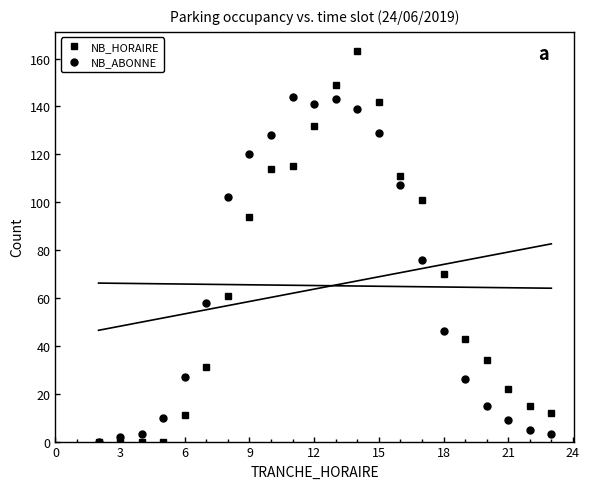

Which series has the widest spread of values?

NB_HORAIRE